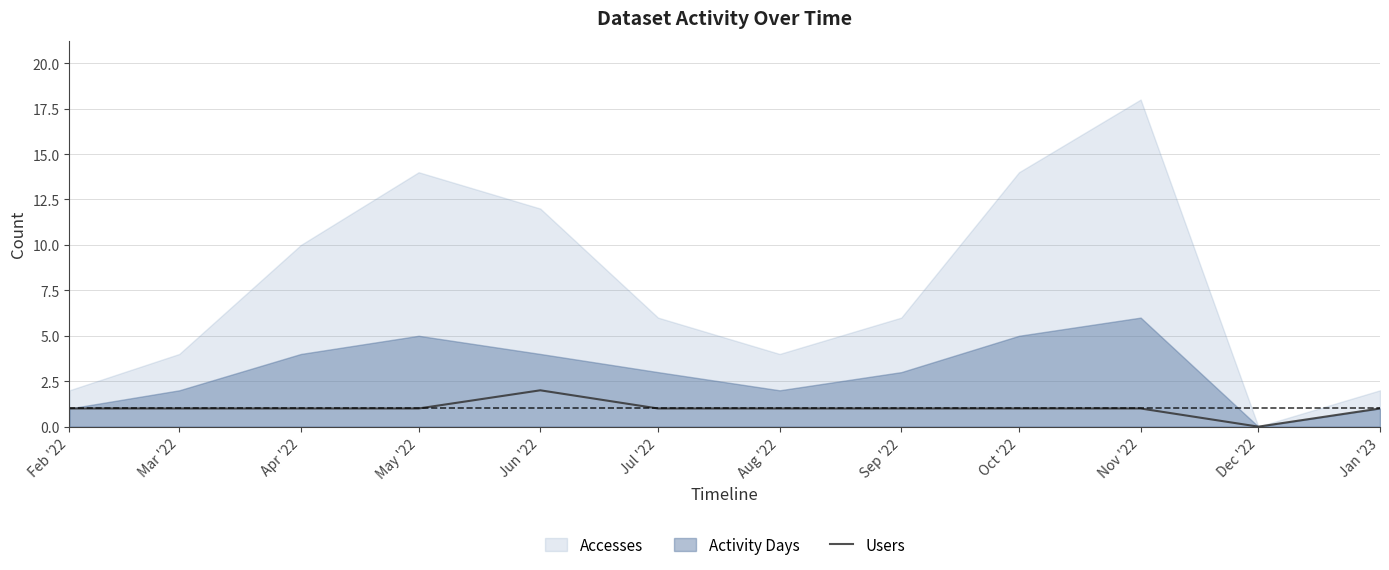

True or false: Users has a value of 1 at May '22.

True